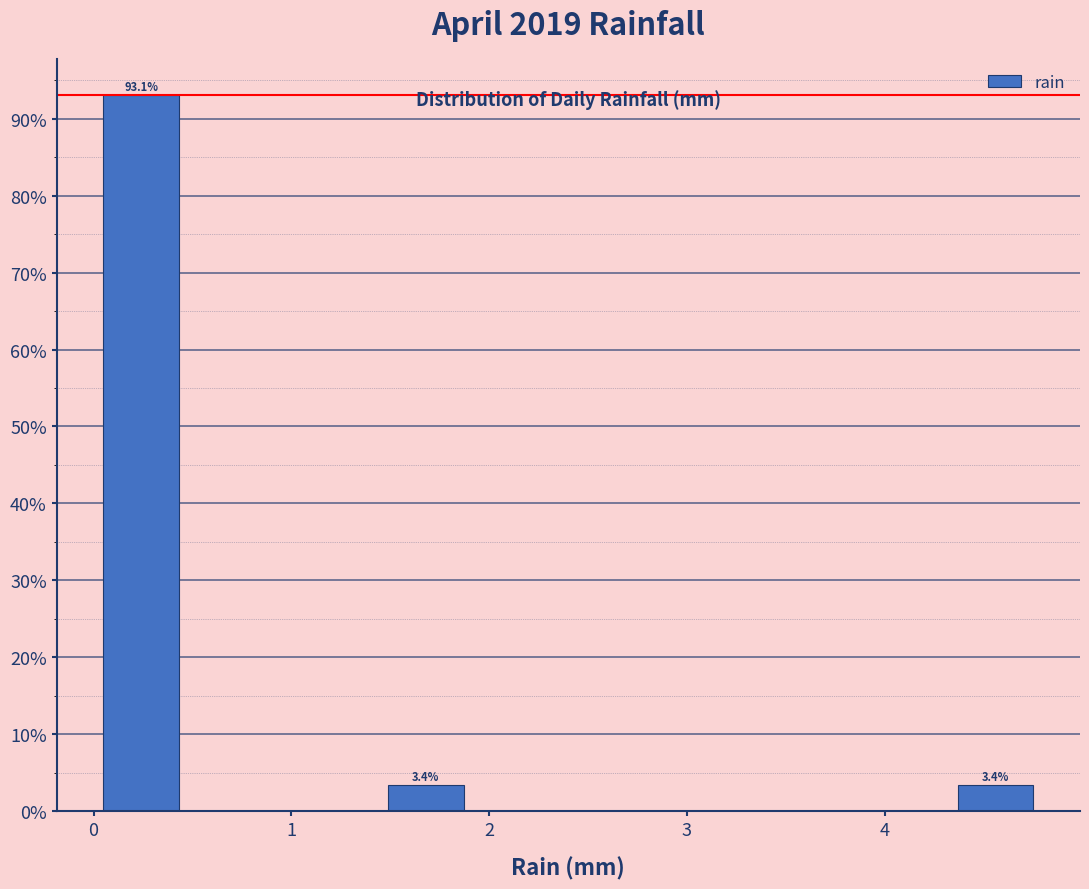

Which range on the x-axis has the tallest bar?

0.00 to 0.48